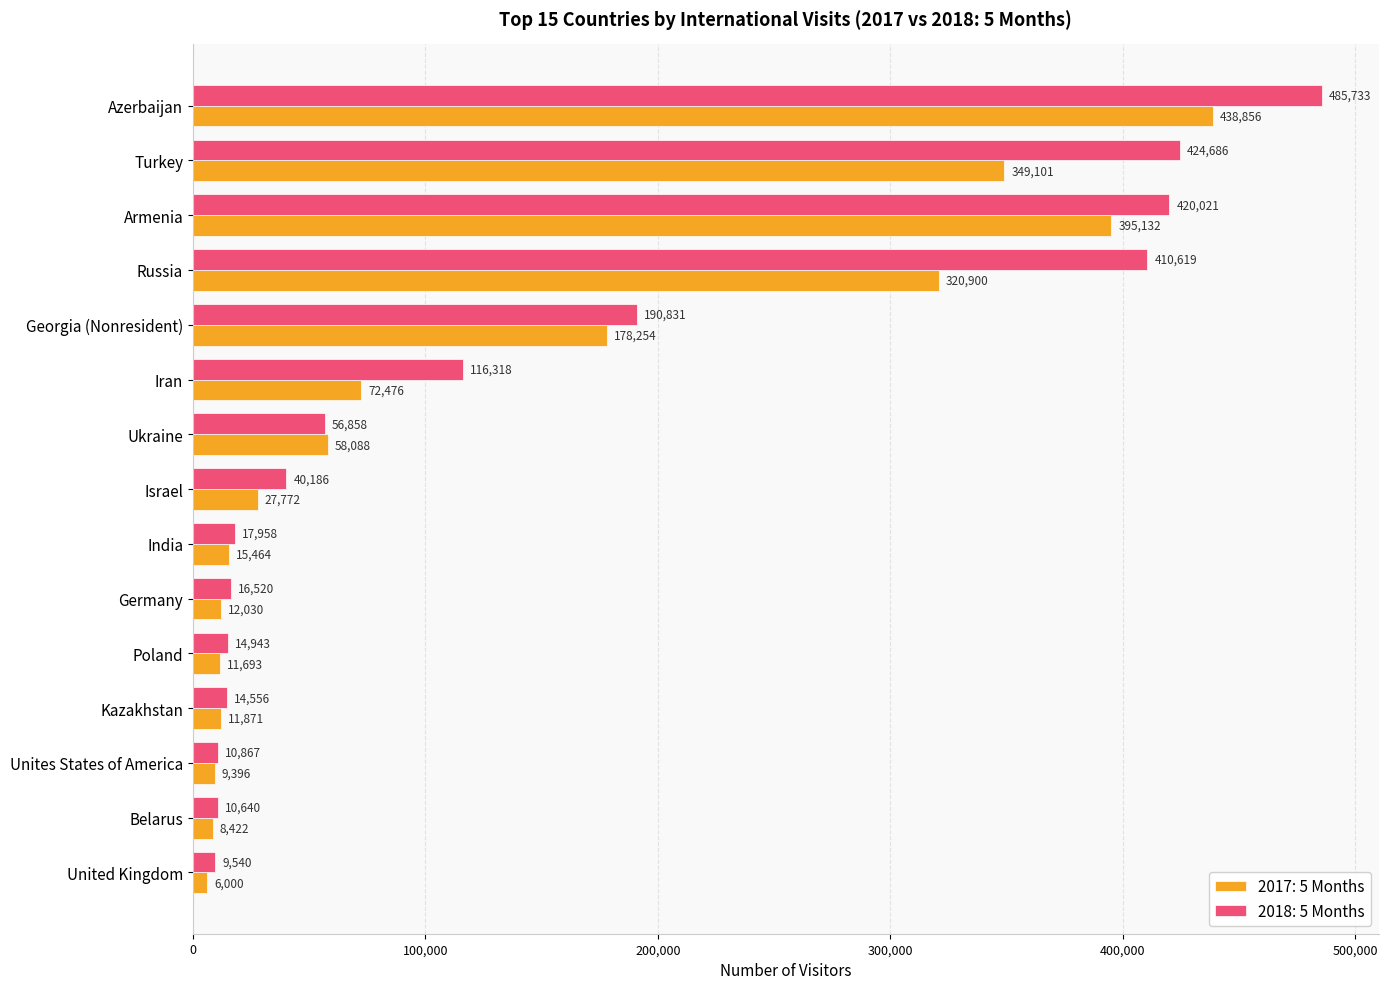

Which category has the lowest value in the 2017: 5 Months series?

United Kingdom